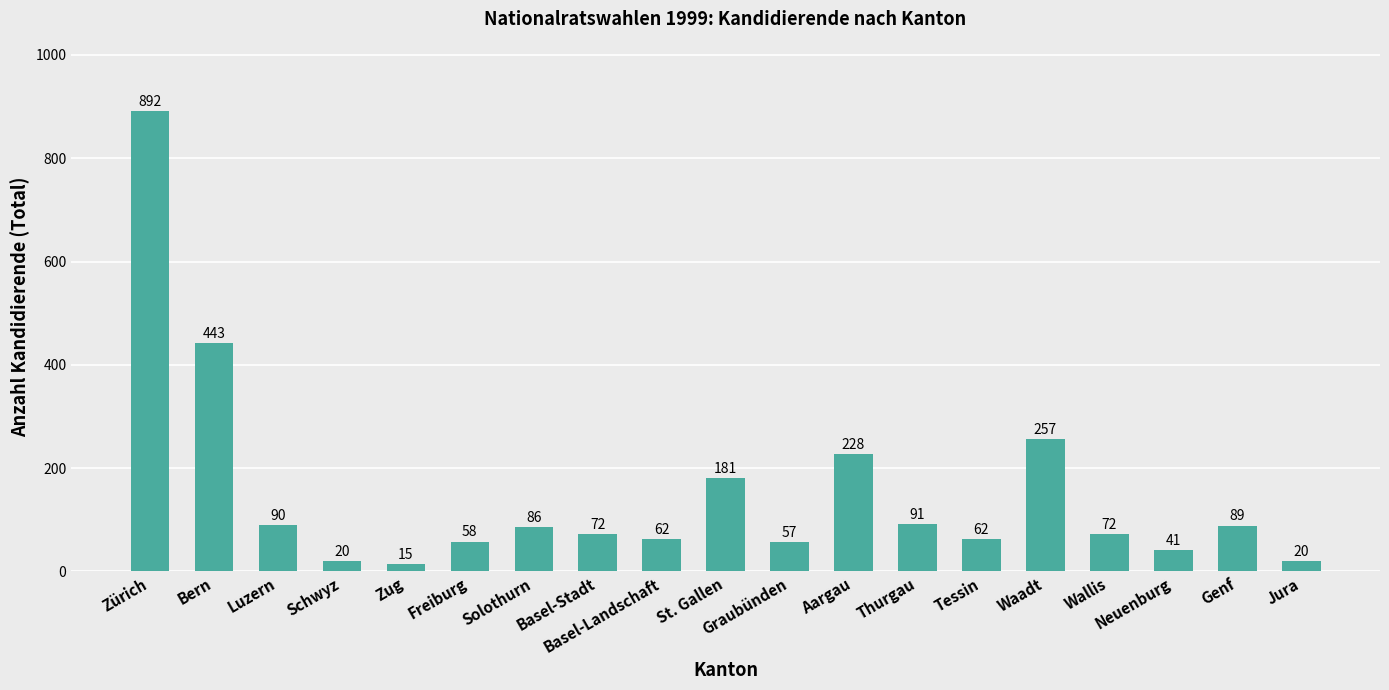

The value at Freiburg is 97. True or false?

False